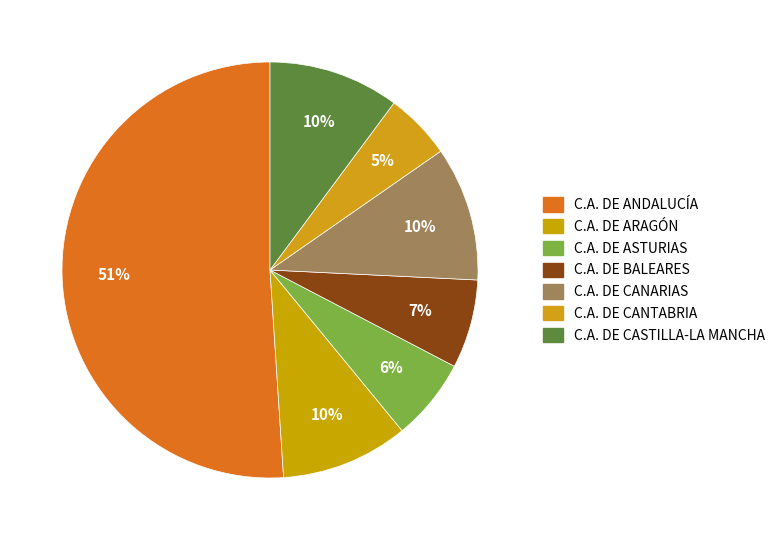

Does C.A. DE CANTABRIA represent more than half of the total?

No